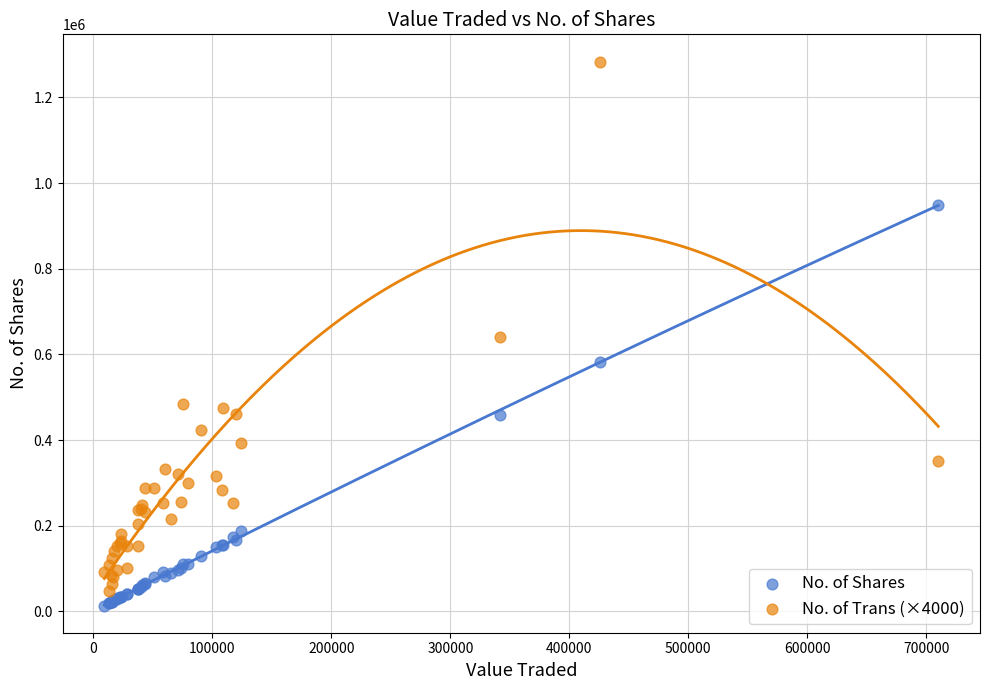

Which series reaches the maximum Y coordinate?

No. of Trans (×4000)